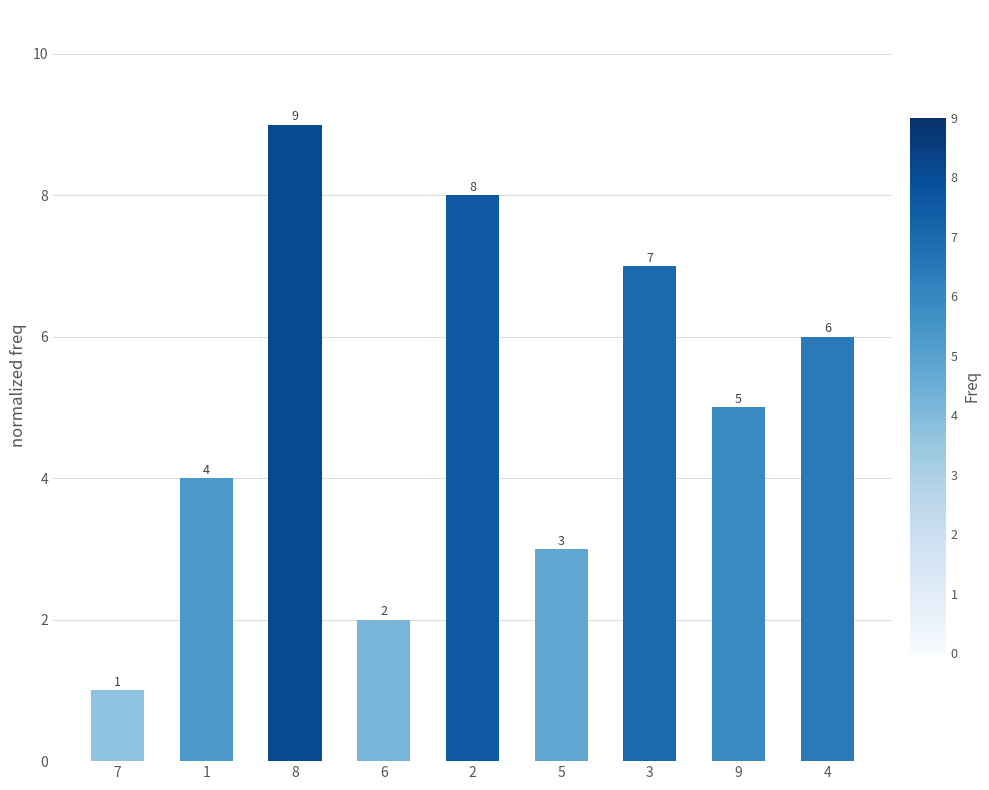

The chart shows a value of 1 at 7. True or false?

True